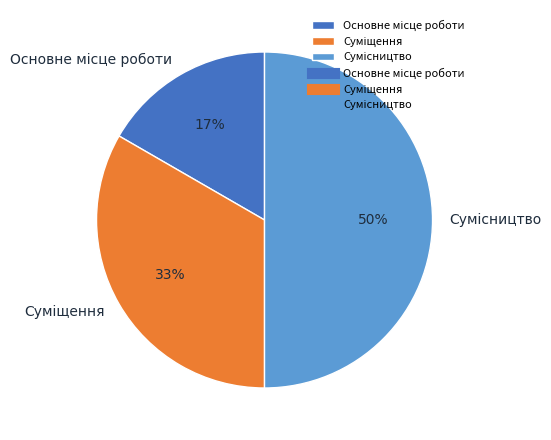

How many slices are in this pie chart?

3